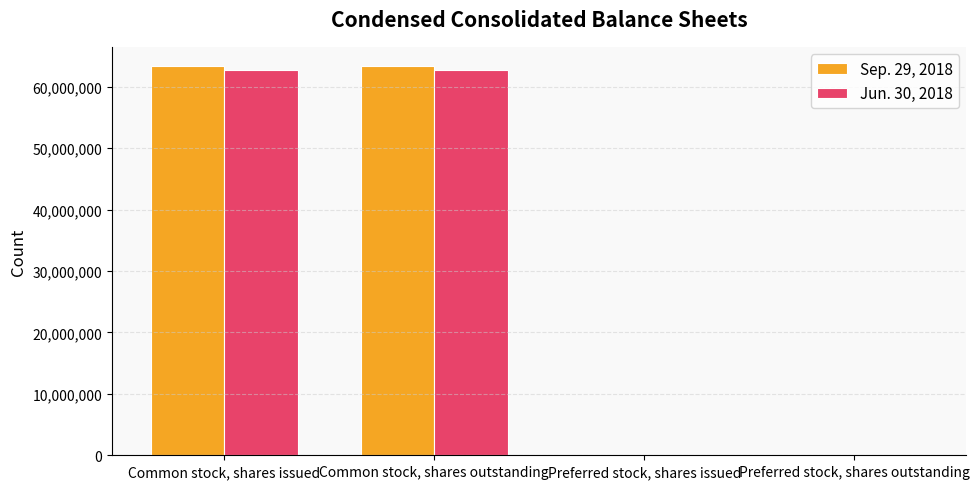

The value of Sep. 29, 2018 at Common stock, shares issued is 22388870. True or false?

False